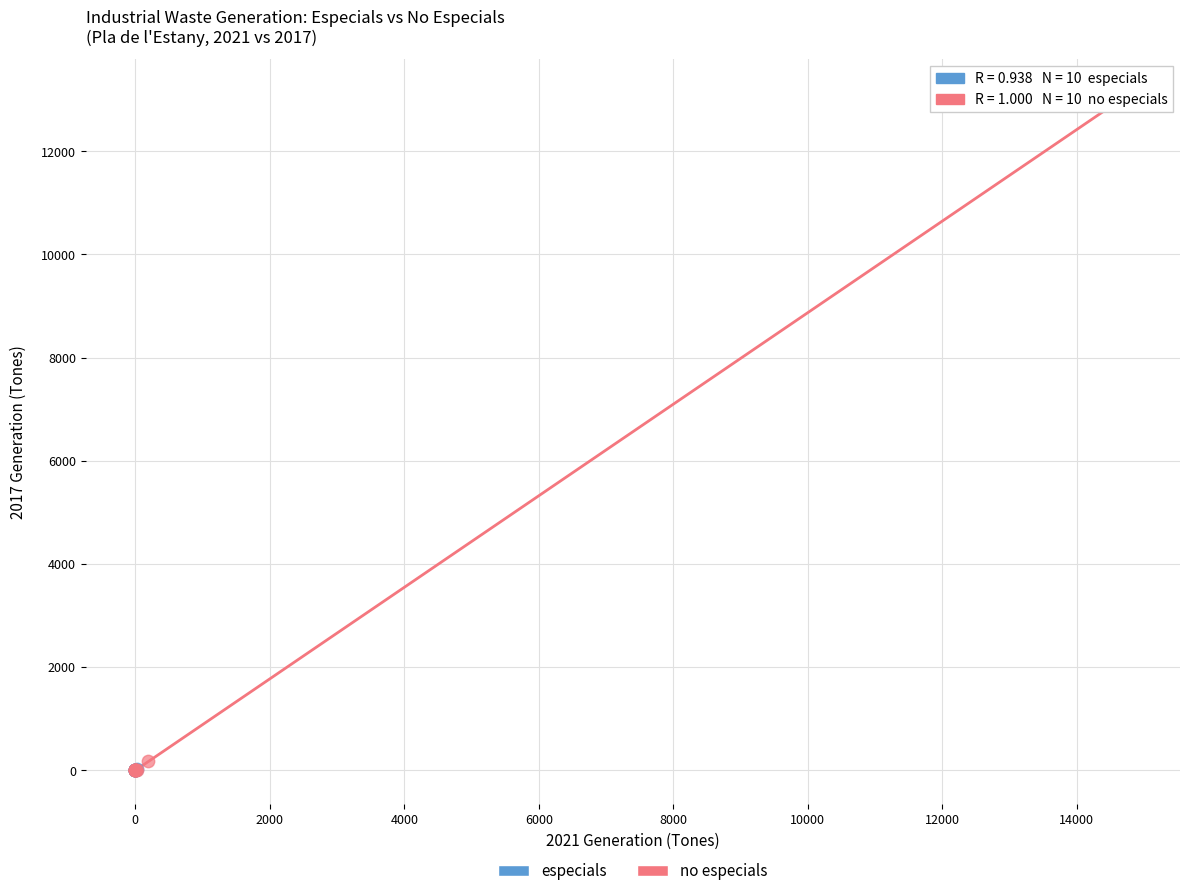

Which series has the widest spread of Y values?

no especials